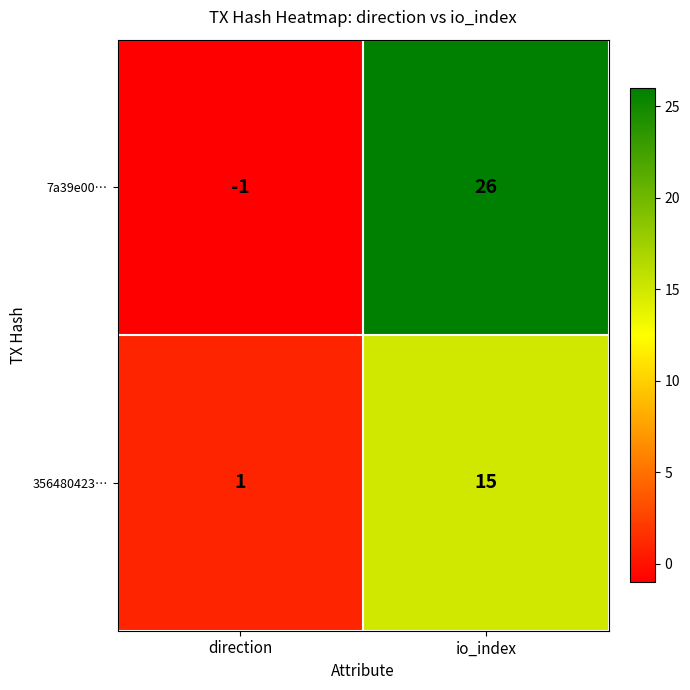

Which category has the lowest value in the 7a39e00… series?

direction